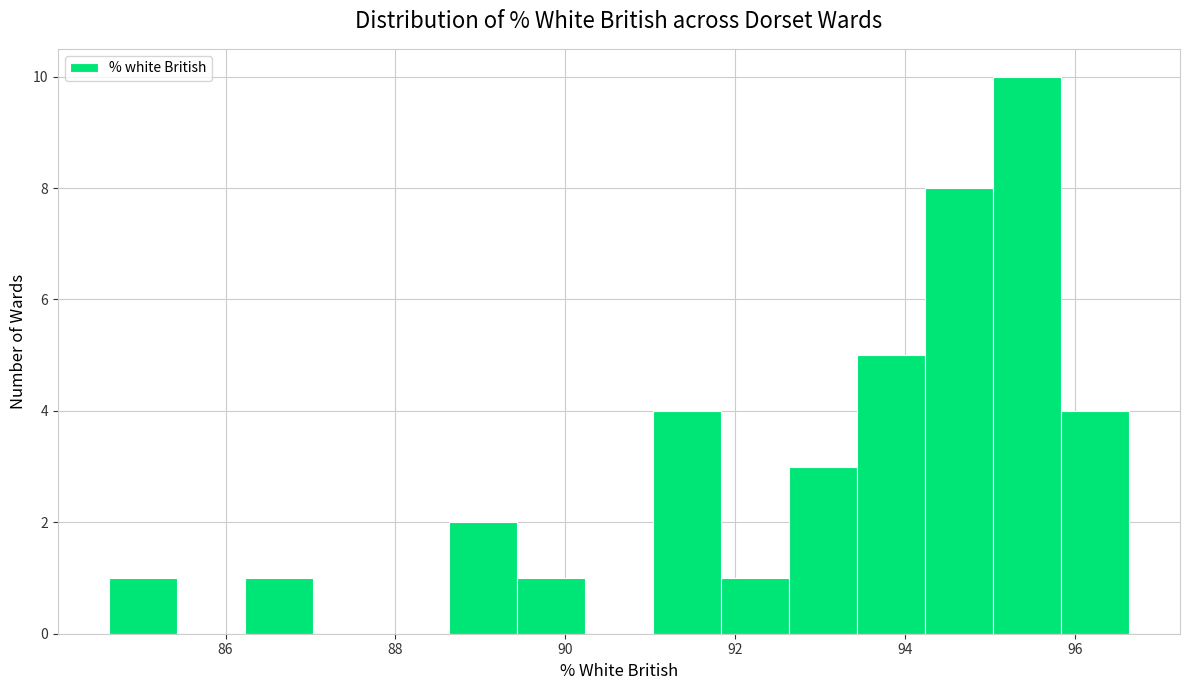

What is the height of the bar covering 89.4 to 90.2 on the x-axis? Neither the bar edges nor the heights are printed on the chart, so give them approximately, as read against the axes.

1